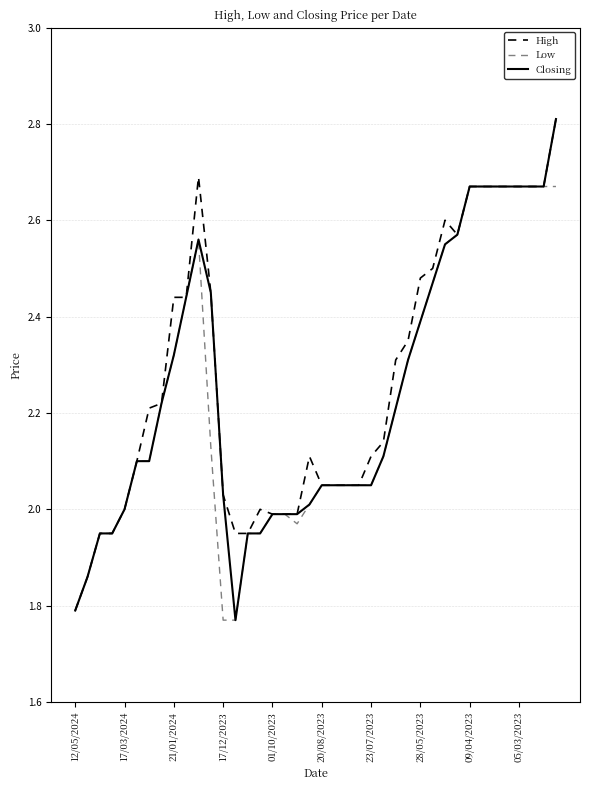

What is the greatest value displayed?

2.8